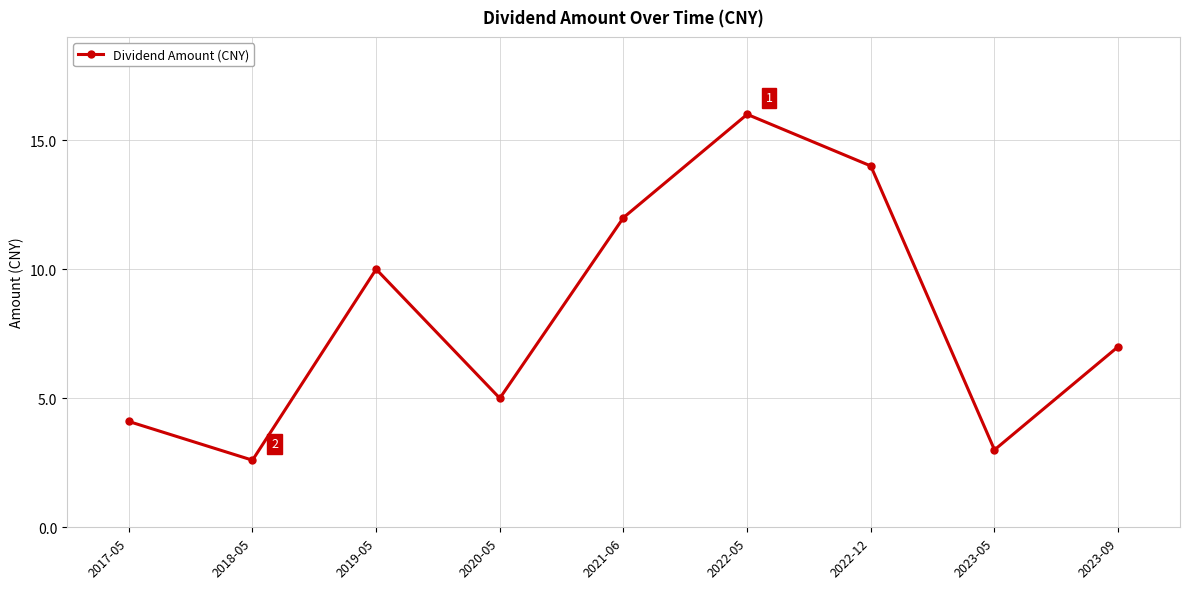

Reading left to right, extract all data points from this chart.

2017-05=4.1	2018-05=2.6	2019-05=10.0	2020-05=5.0	2021-06=12.0	2022-05=16.0	2022-12=14.0	2023-05=3.0	2023-09=7.0